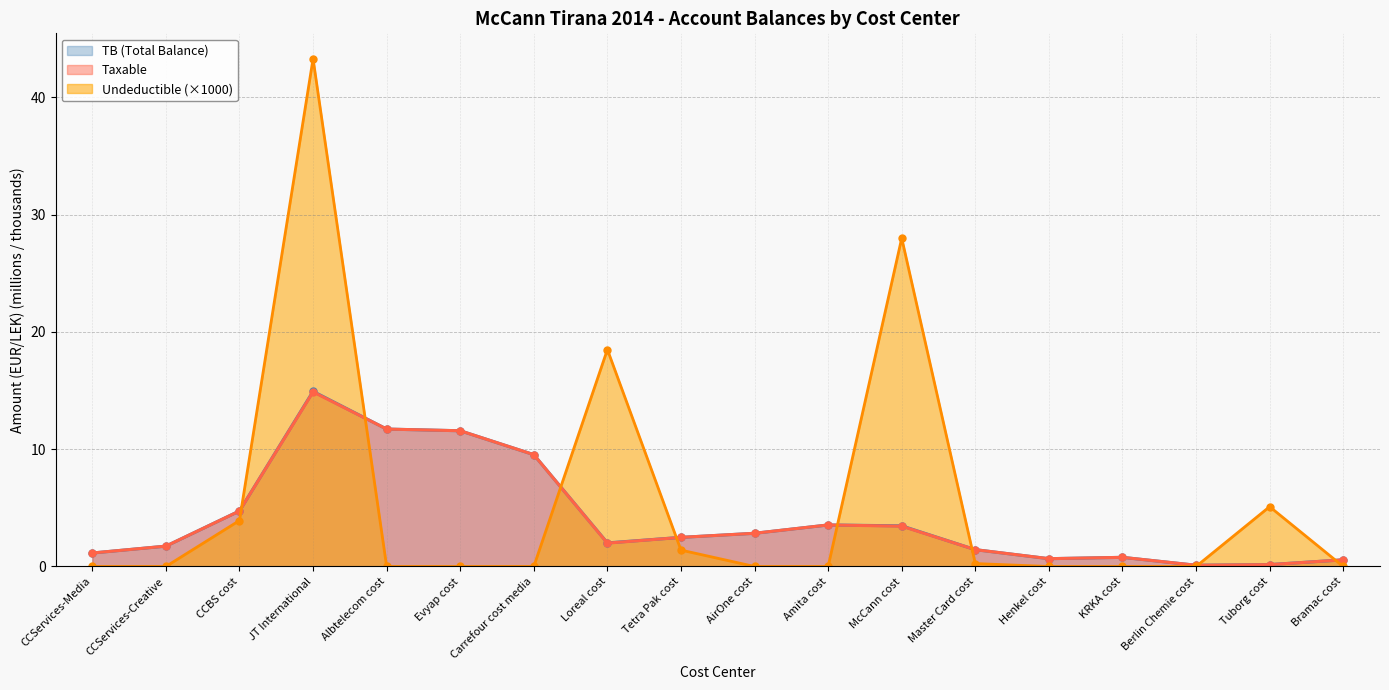

Reading right to left, list all the values displayed in this chart.

Bramac cost=0.6	Tuborg cost=0.2	Berlin Chemie cost=0.1	KRKA cost=0.8	Henkel cost=0.7	Master Card cost=1.4	McCann cost=3.5	Amita cost=3.5	AirOne cost=2.8	Tetra Pak cost=2.5	Loreal cost=2.0	Carrefour cost media=9.5	Evyap cost=11.6	Albtelecom cost=11.7	JT International=14.9	CCBS cost=4.7	CCServices-Creative=1.7	CCServices-Media=1.1